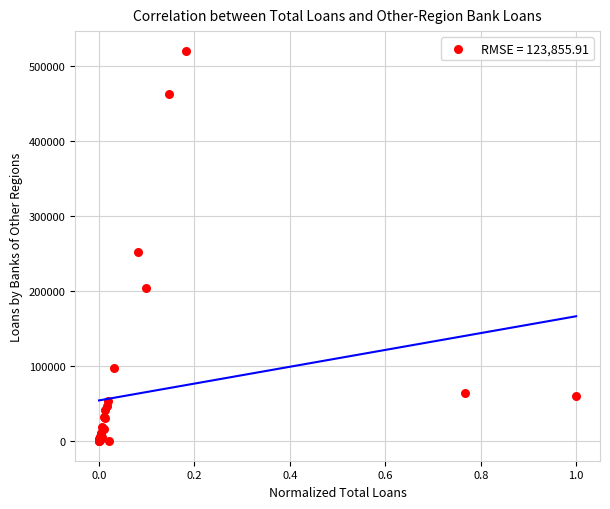

What Y value in the scatter plot is closest to 260676?

252912